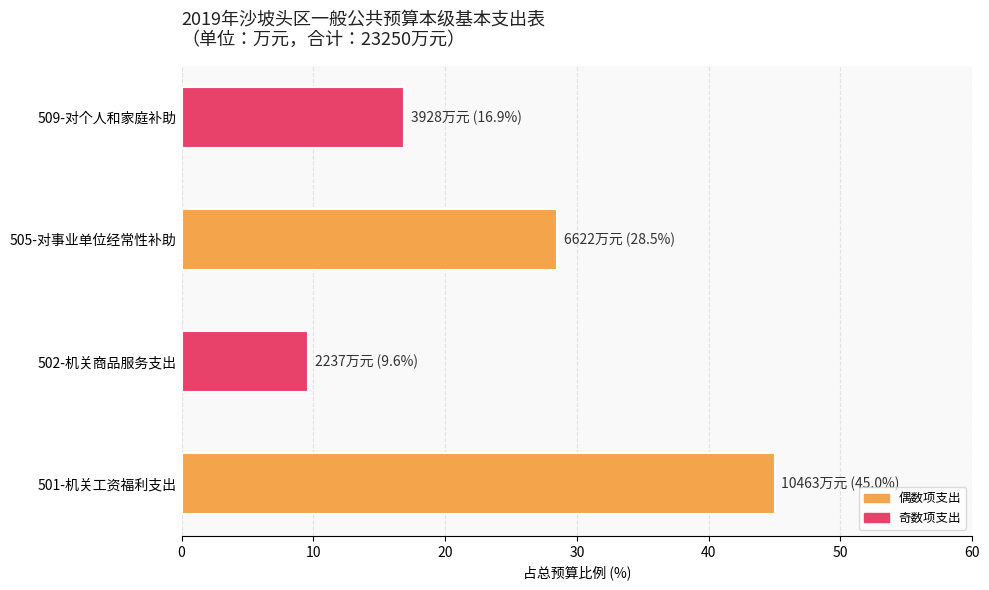

What is the sum of the values at 509-对个人和家庭补助 and 501-机关工资福利支出?

14391